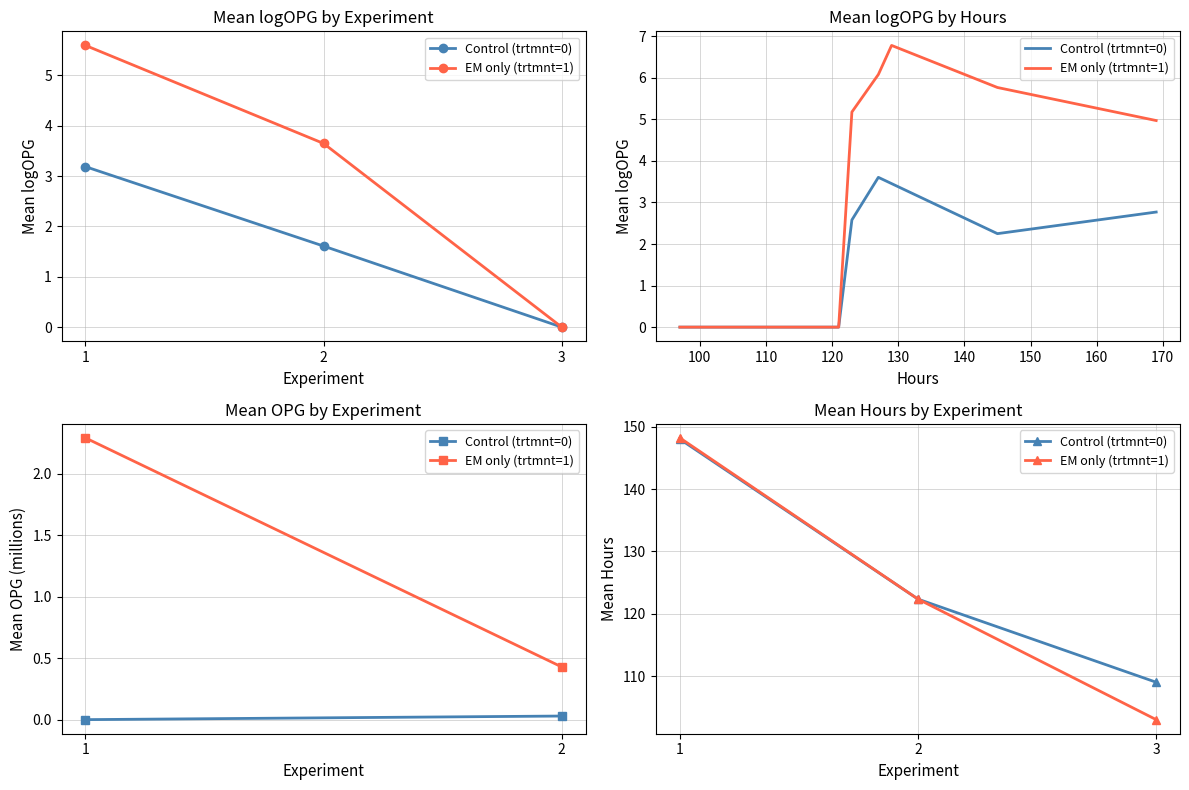

Which series has the largest total across all categories?

Control (trtmnt=0)